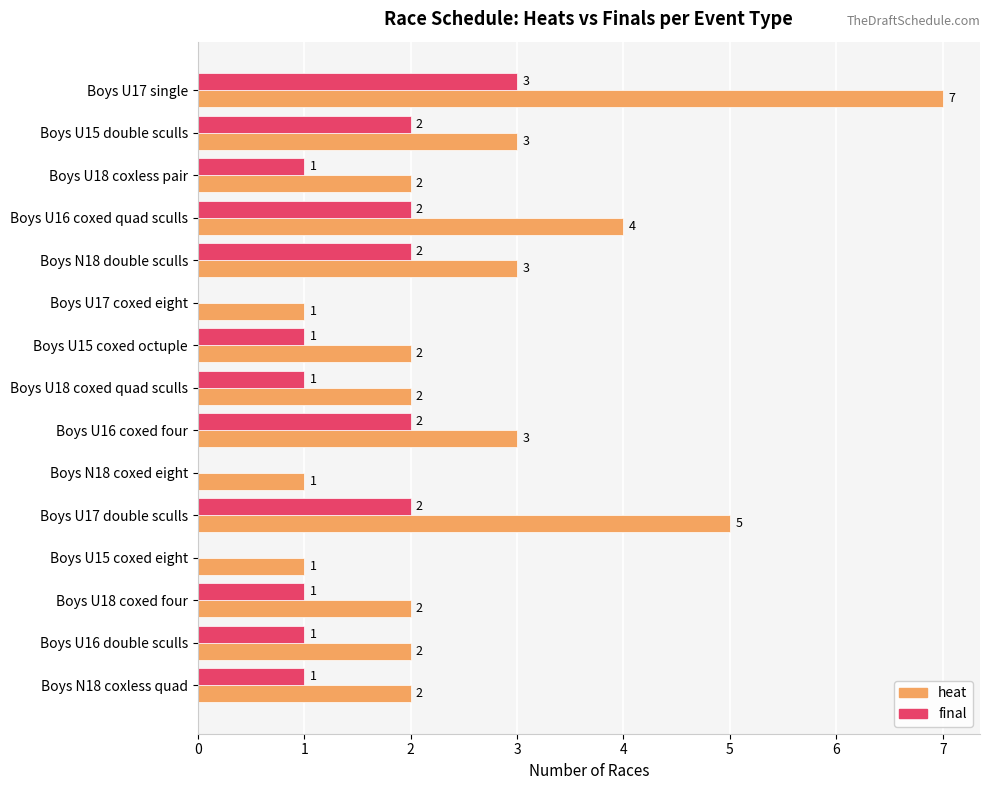

At which category is the sum across all series the highest?

Boys U17 single